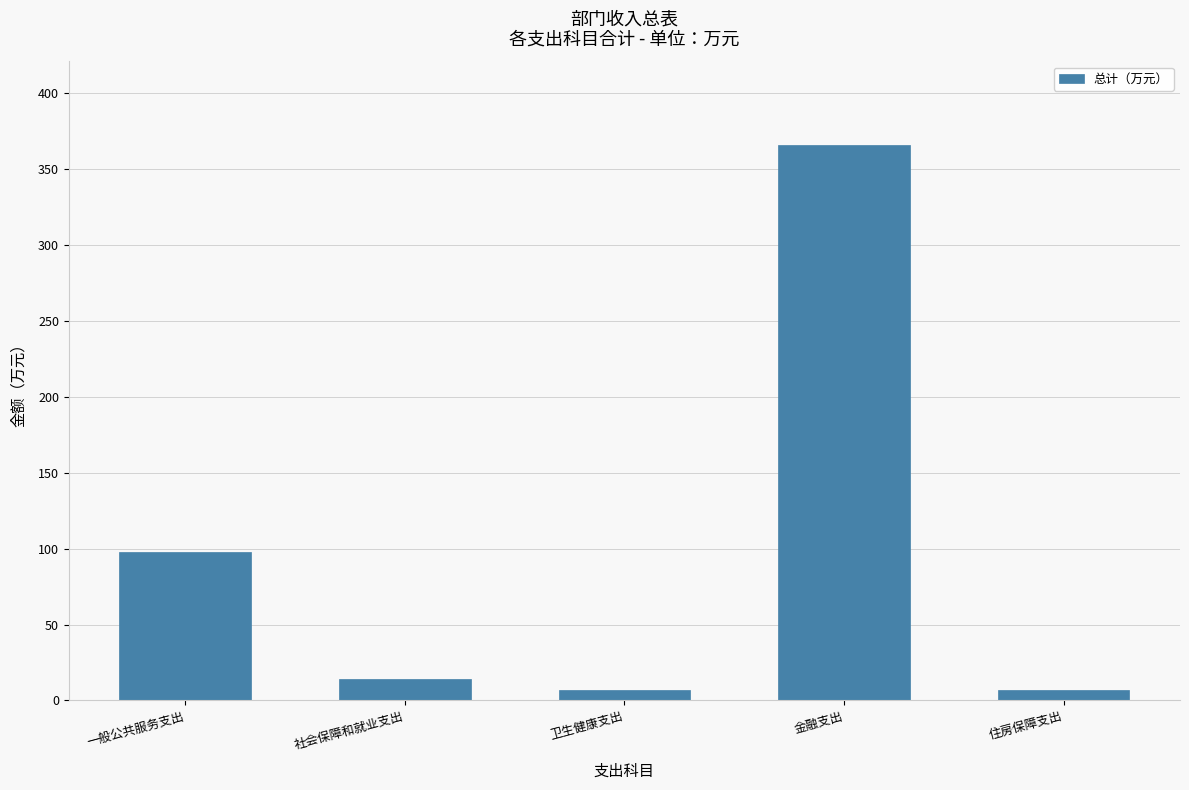

At which category does the chart reach its peak across all series?

金融支出